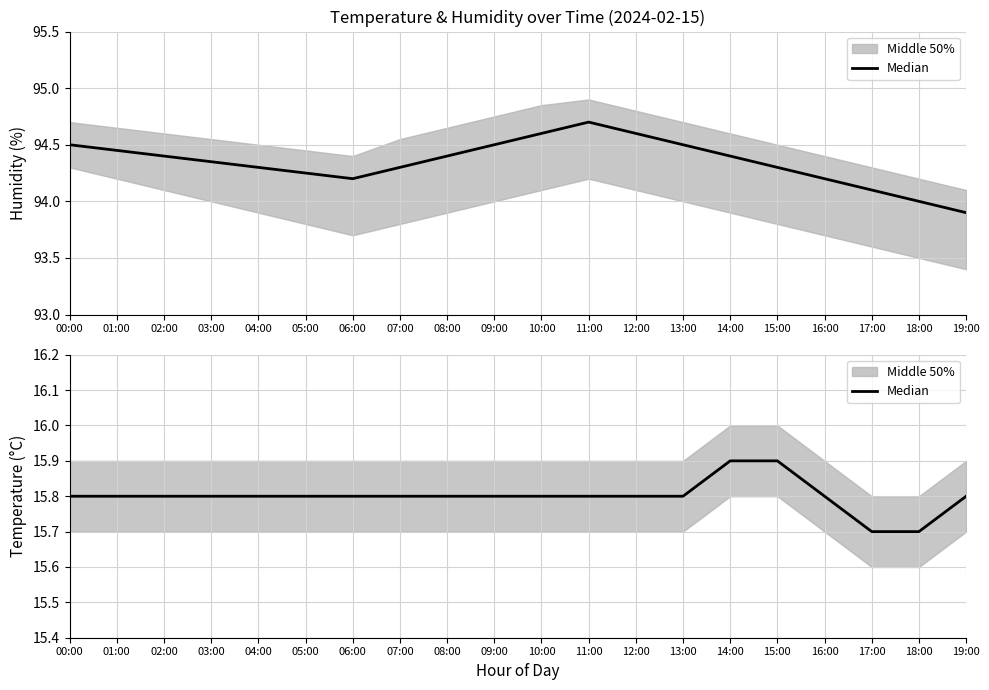

Reading left to right, extract all data points from this chart.

00:00=15.8	01:00=15.8	02:00=15.8	03:00=15.8	04:00=15.8	05:00=15.8	06:00=15.8	07:00=15.8	08:00=15.8	09:00=15.8	10:00=15.8	11:00=15.8	12:00=15.8	13:00=15.8	14:00=15.9	15:00=15.9	16:00=15.8	17:00=15.7	18:00=15.7	19:00=15.8